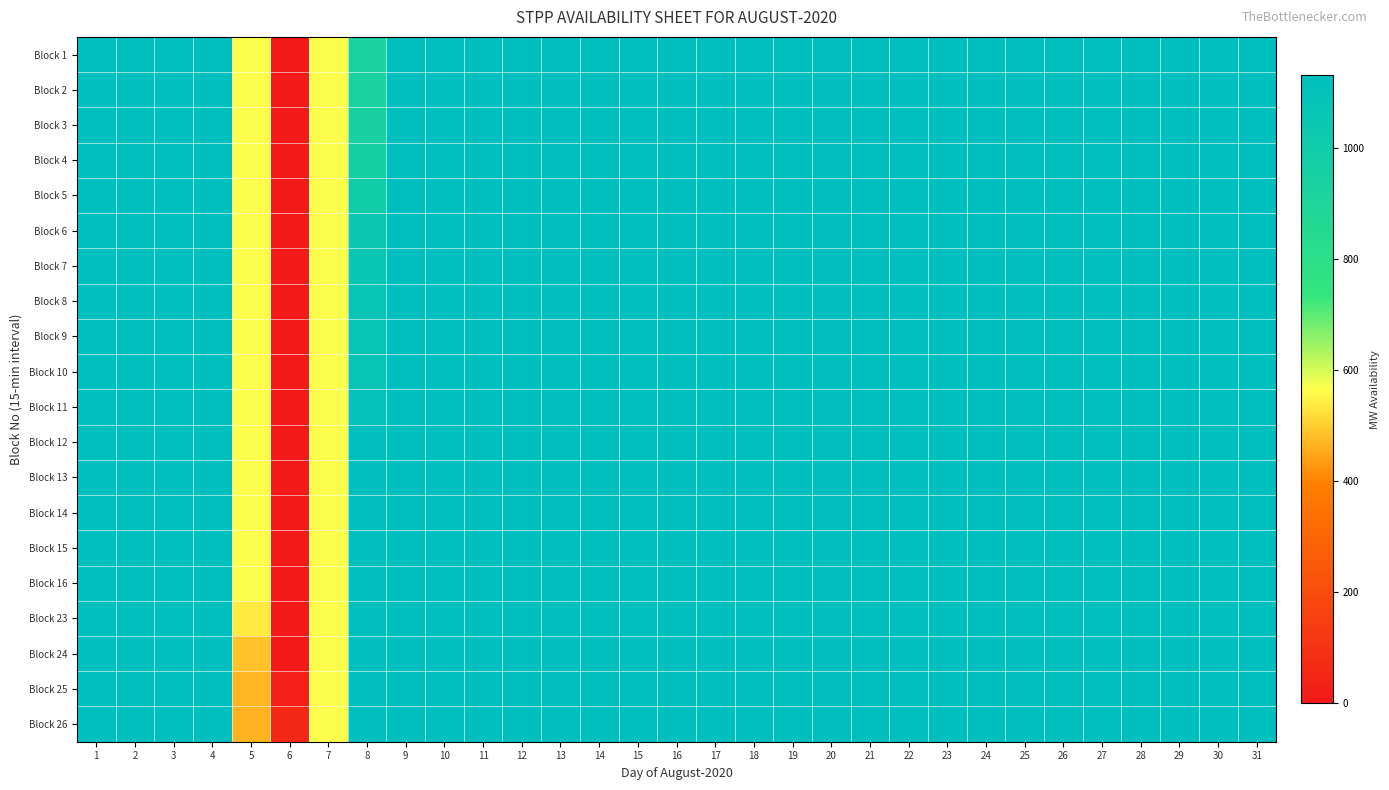

Rank the series at 18 from lowest to highest value.

Block 1, Block 2, Block 3, Block 4, Block 5, Block 6, Block 7, Block 8, Block 9, Block 10, Block 11, Block 12, Block 13, Block 14, Block 15, Block 16, Block 23, Block 24, Block 25, Block 26